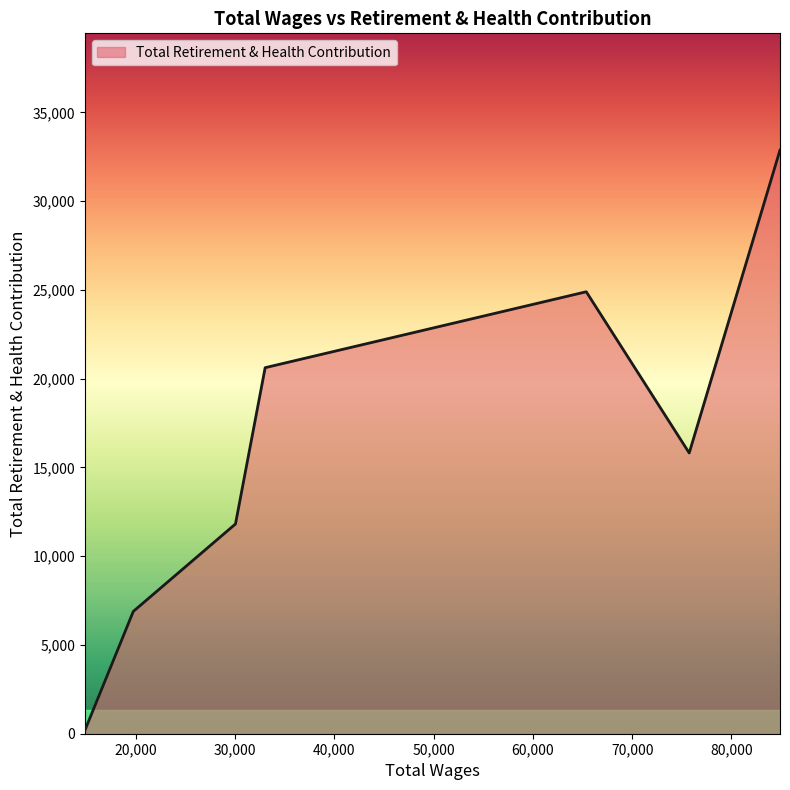

What is the maximum value shown in the chart?

32877